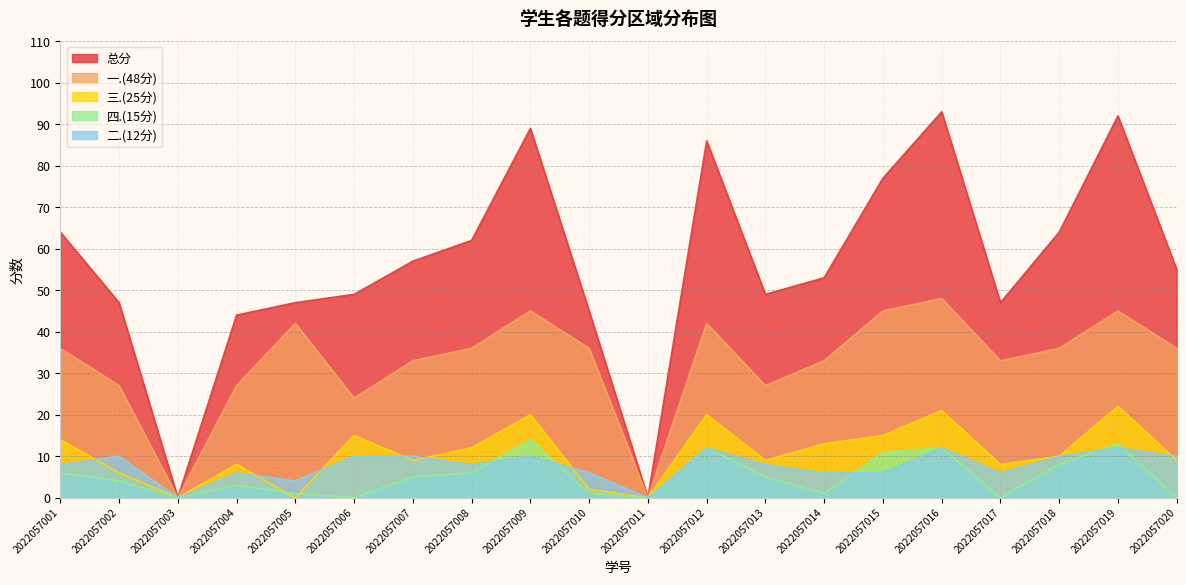

Which series has the largest total across all categories?

总分